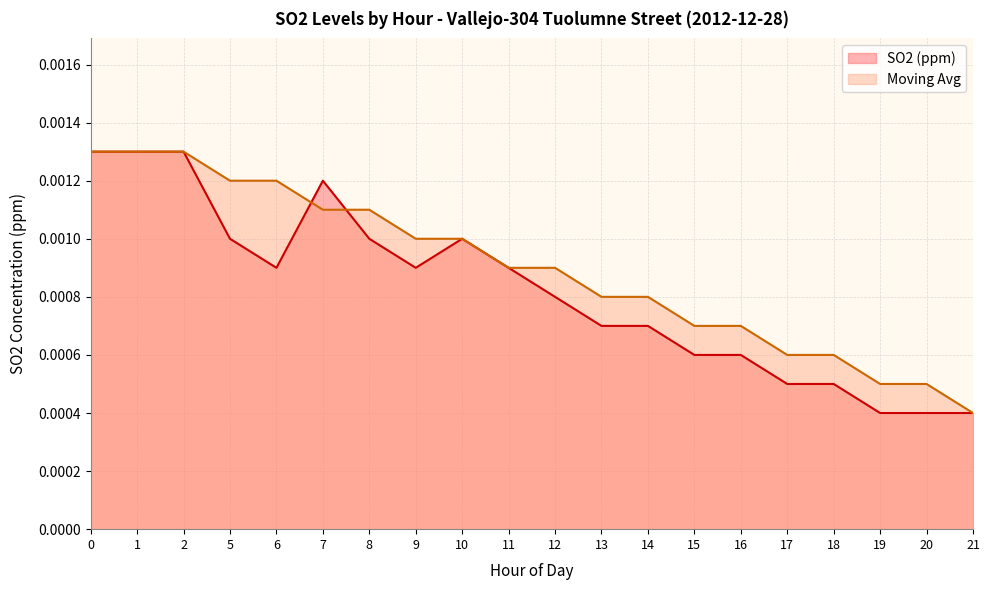

Which series has the largest total across all categories?

Moving Avg